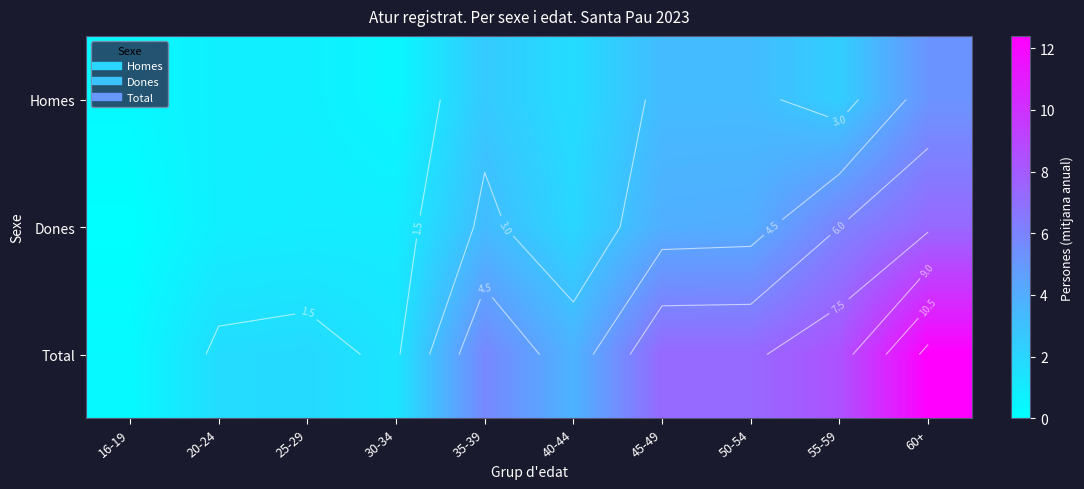

Which category has the lowest value in the Homes series?

16-19